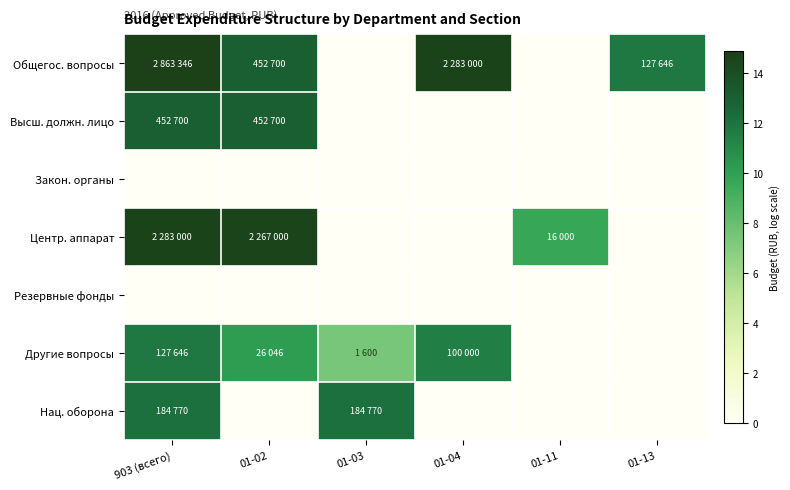

Which category has the lowest value across all series?

01-03